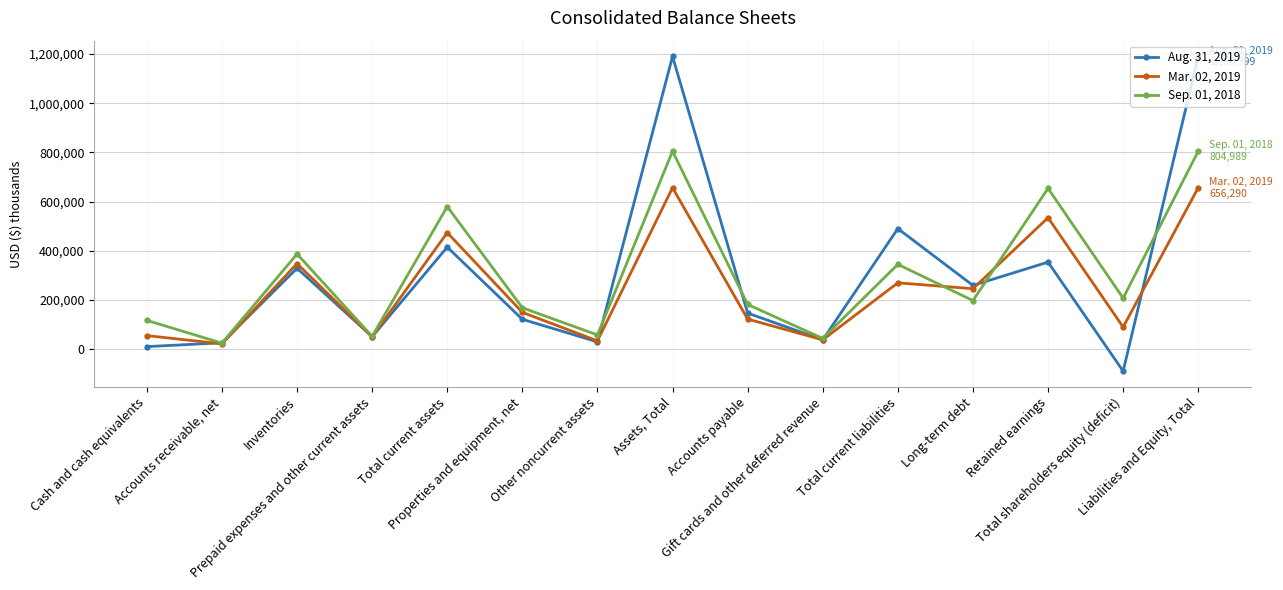

Which series has the largest range (max minus min)?

Aug. 31, 2019